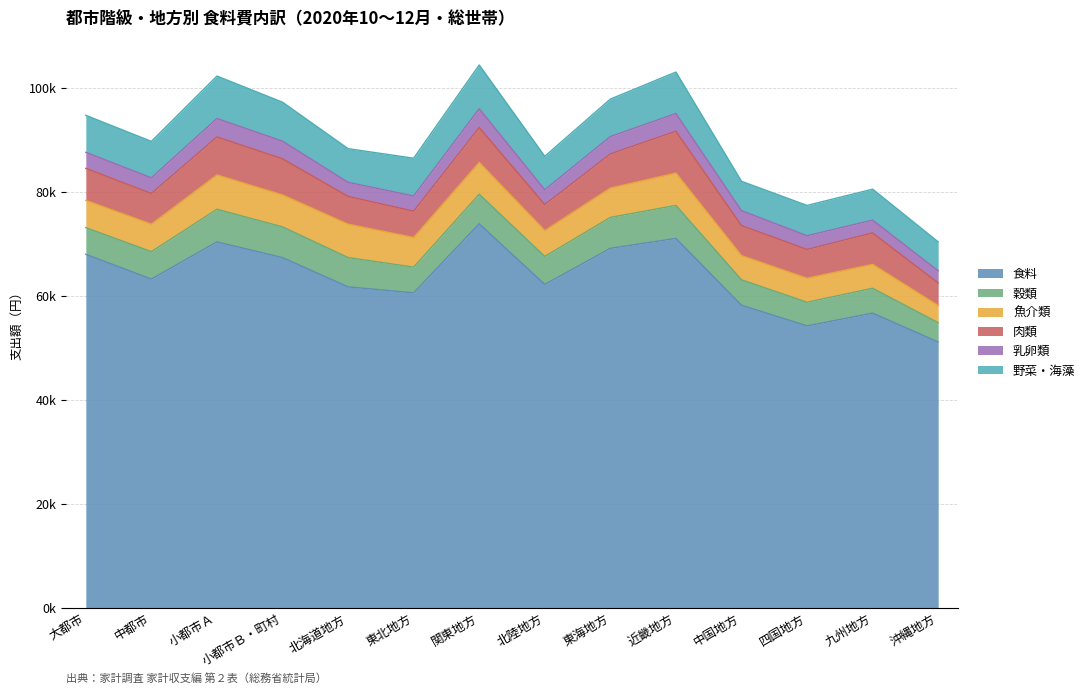

Between which two adjacent categories do 穀類 and 肉類 first intersect?

小都市Ｂ・町村 and 北海道地方